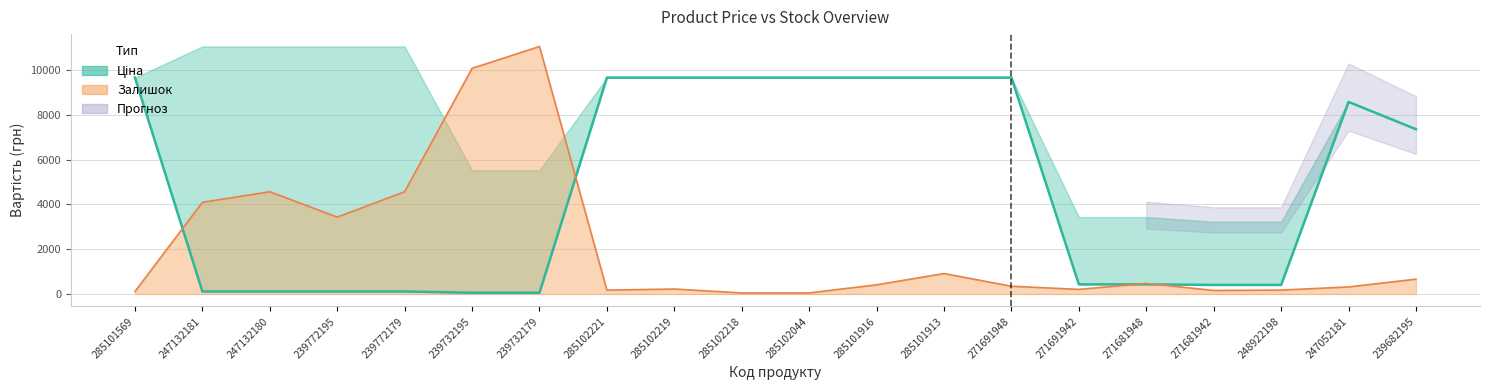

What is the difference between the values at 271681948 and 239772179?

318.8